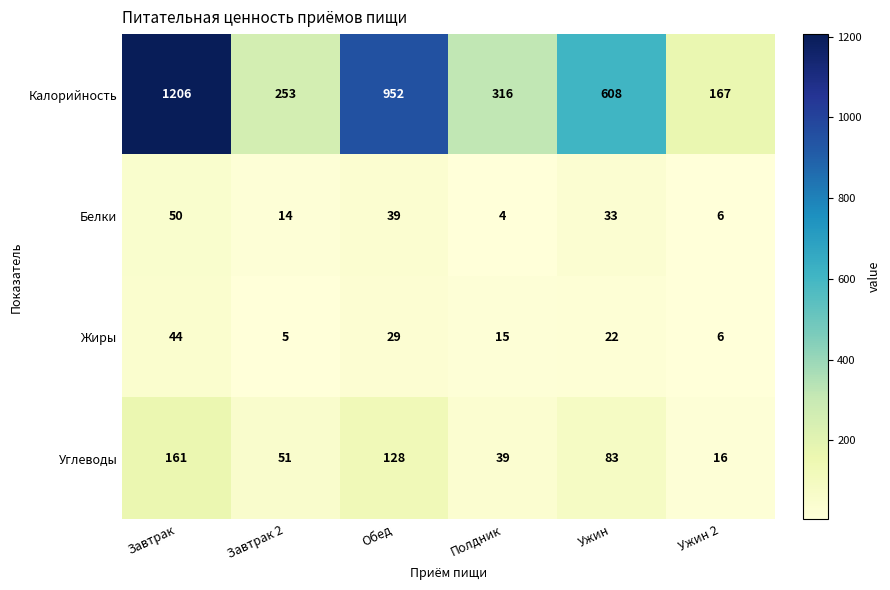

The Жиры series shows 44 at Завтрак. True or false?

True